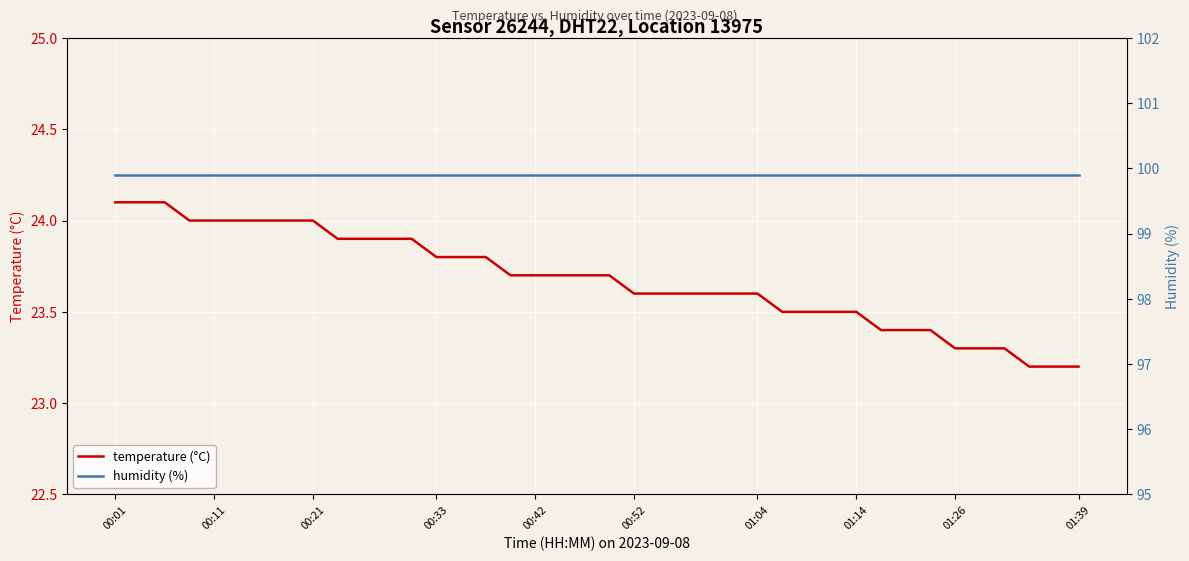

Rank the series by their average value, from highest to lowest.

humidity (%), temperature (°C)